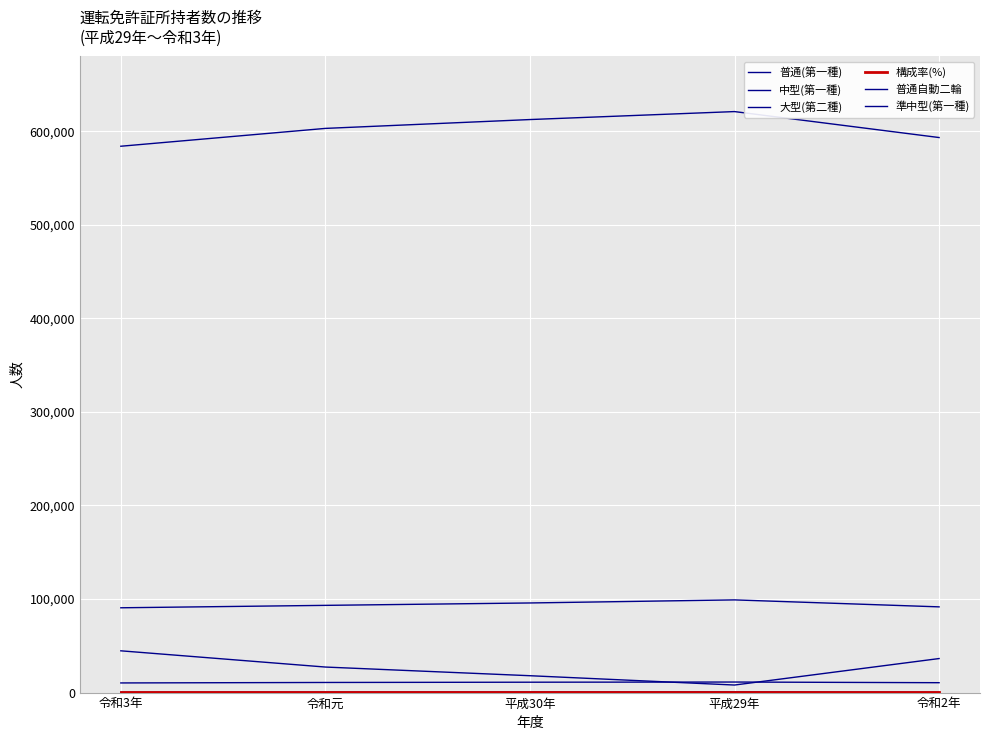

Where is 大型(第二種) nearest to the value 10793?

令和元